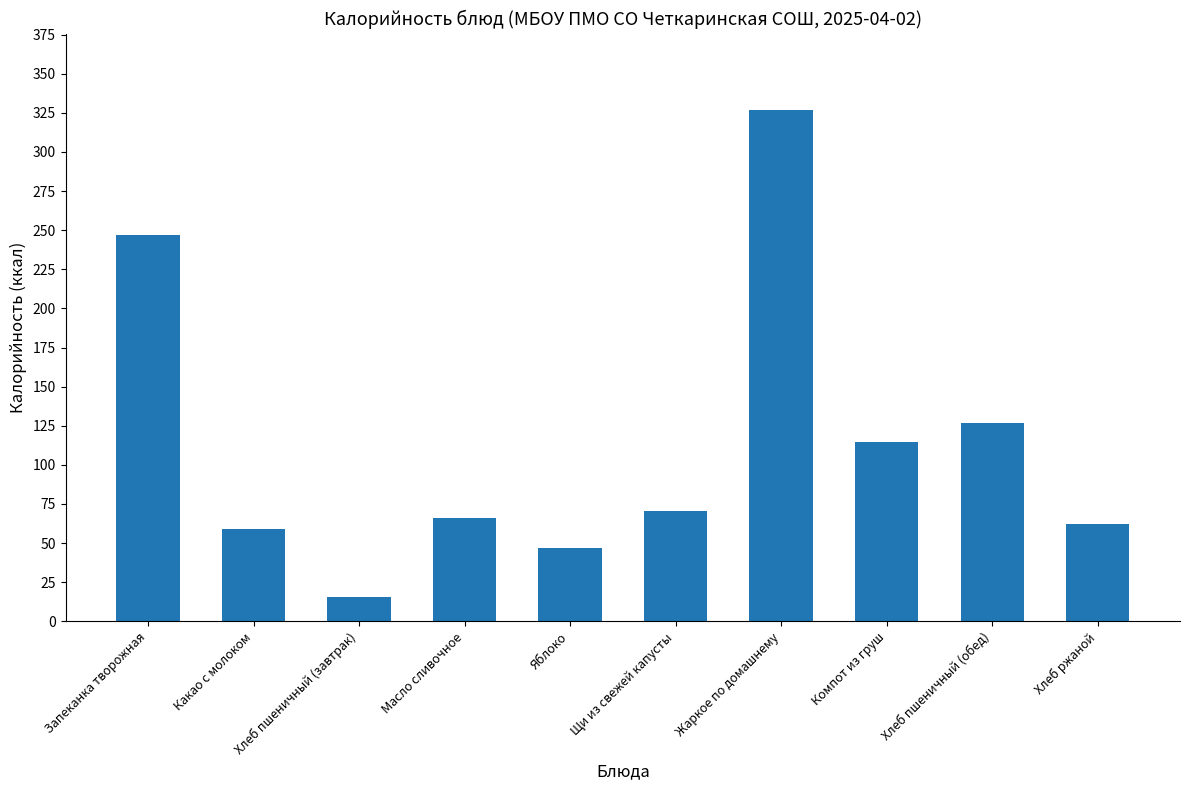

What is the sum of the values at Масло сливочное and Жаркое по домашнему?

392.6